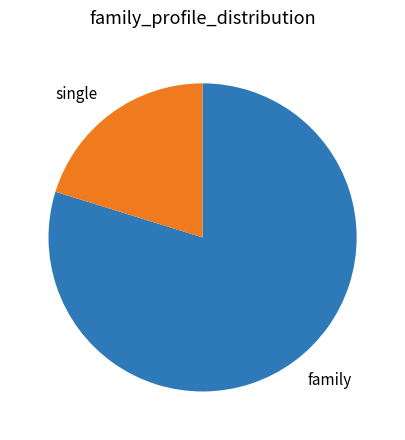

Does family represent more than half of the total?

Yes